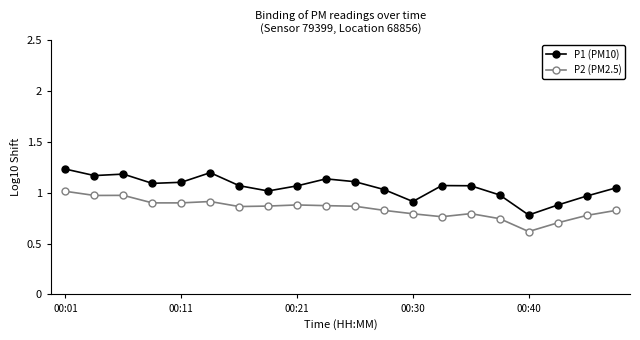

Which series has the widest spread of values?

P1 (PM10)